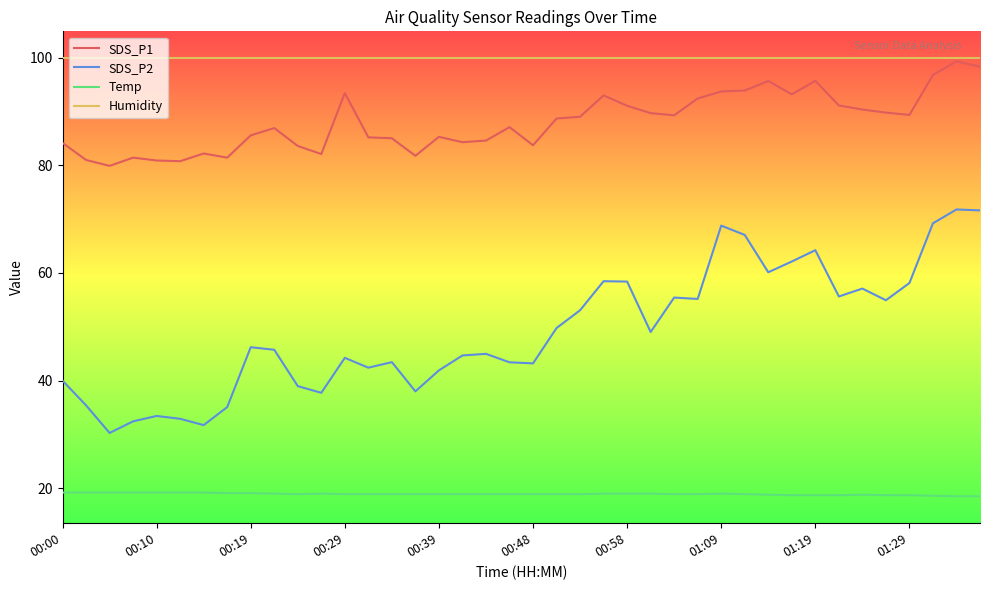

Which series has the largest range (max minus min)?

SDS_P2